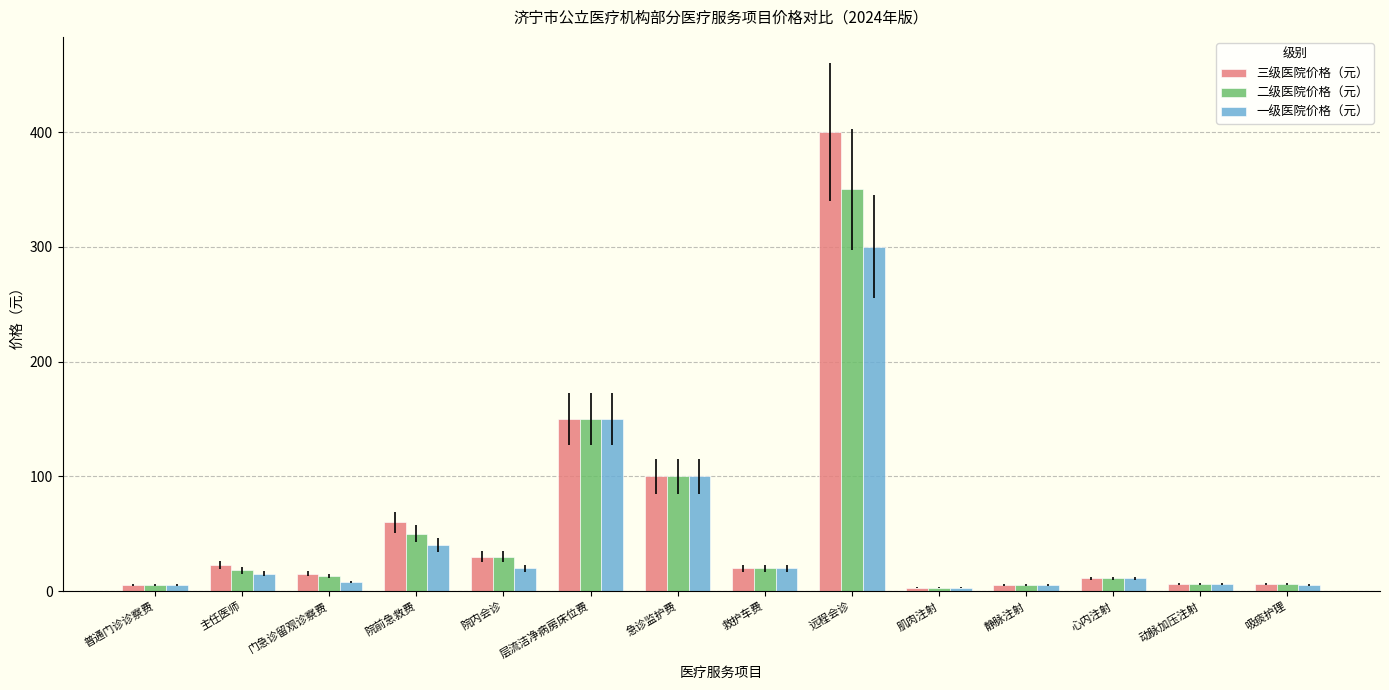

Where is 三级医院价格（元） nearest to the value 201?

层流洁净病房床位费